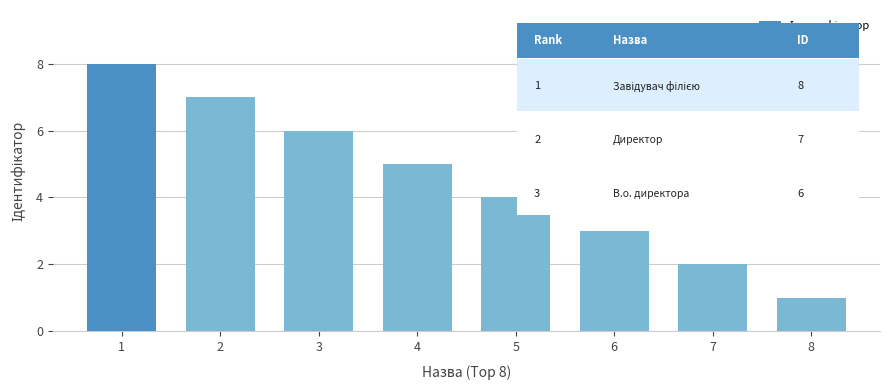

What is the difference between the second highest and minimum values?

6